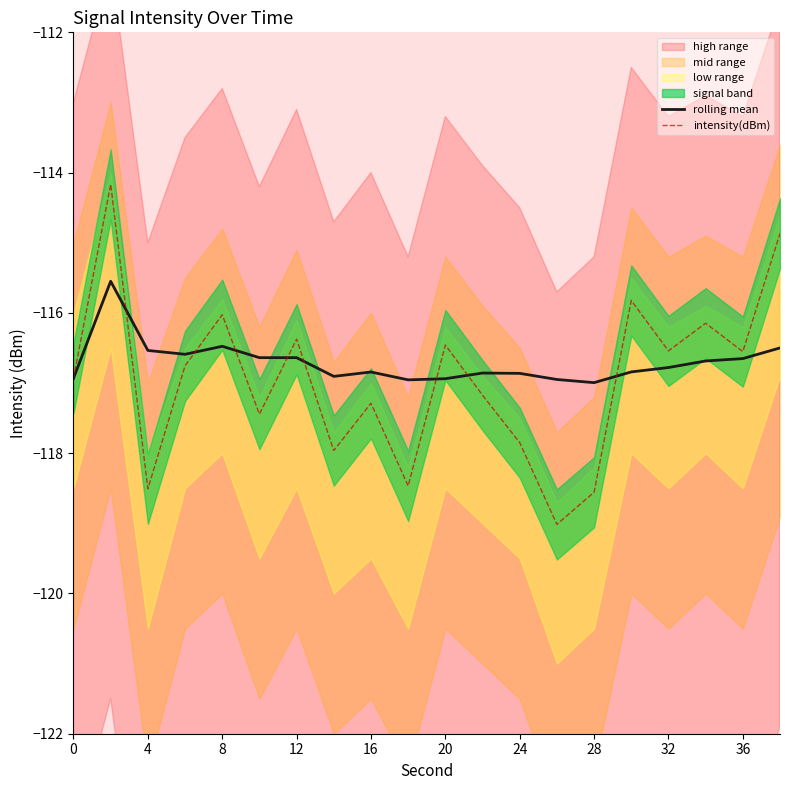

Read the intensity(dBm) value at 28.

-118.6